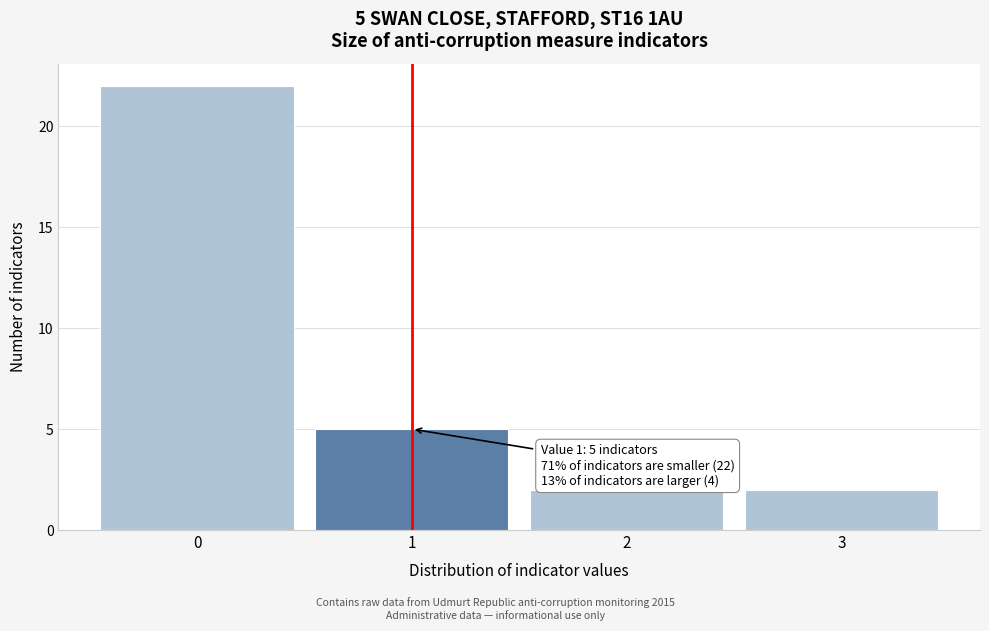

Which range on the x-axis has the tallest bar?

-0.5 to 0.5